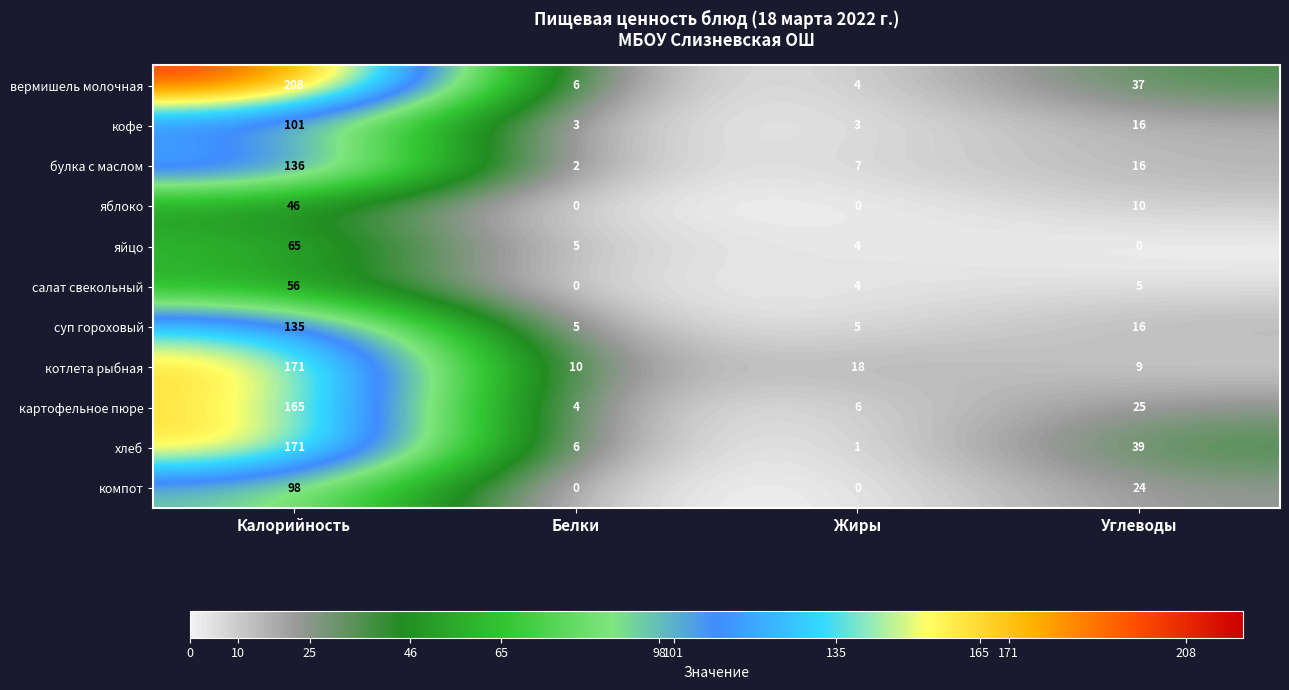

Which series has the widest spread of values?

вермишель молочная